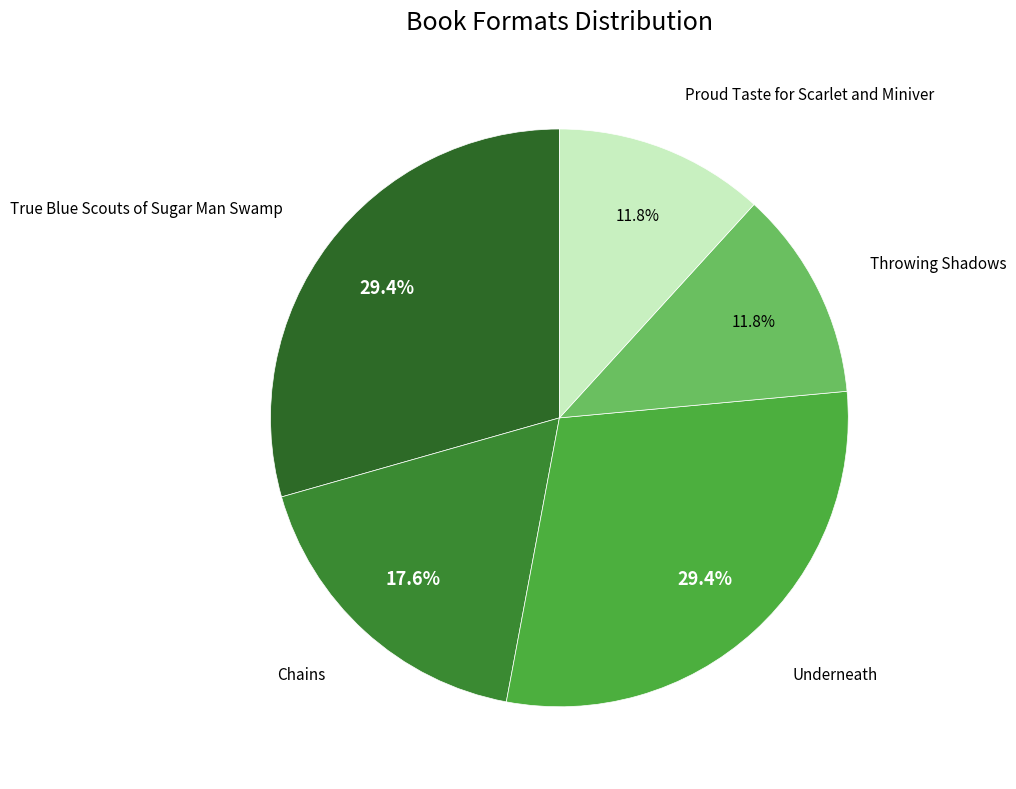

Combined, do Proud Taste for Scarlet and Miniver and Chains account for over 50%?

No